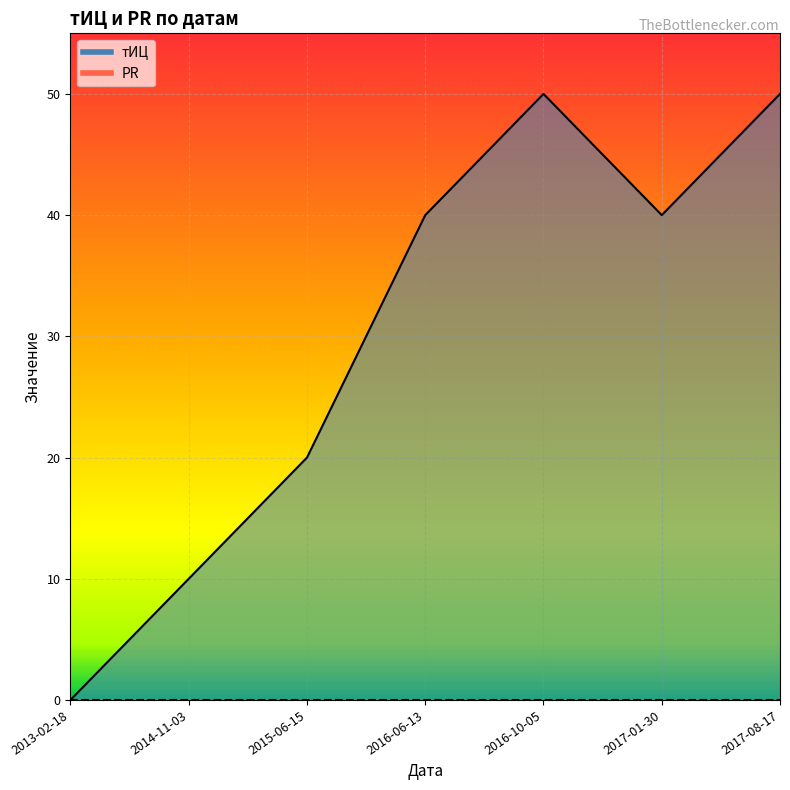

Reading left to right, list all the values displayed in this chart.

2013-02-18=0	2014-11-03=10	2015-06-15=20	2016-06-13=40	2016-10-05=50	2017-01-30=40	2017-08-17=50